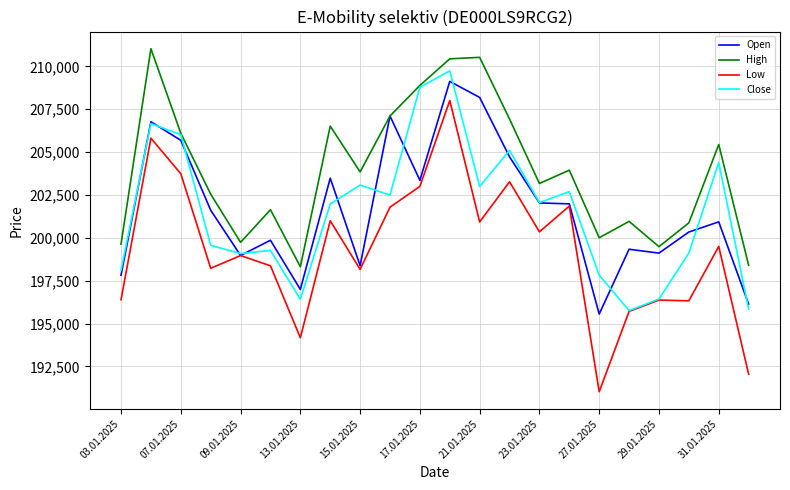

What are all the series names shown in the legend?

Open, High, Low, Close